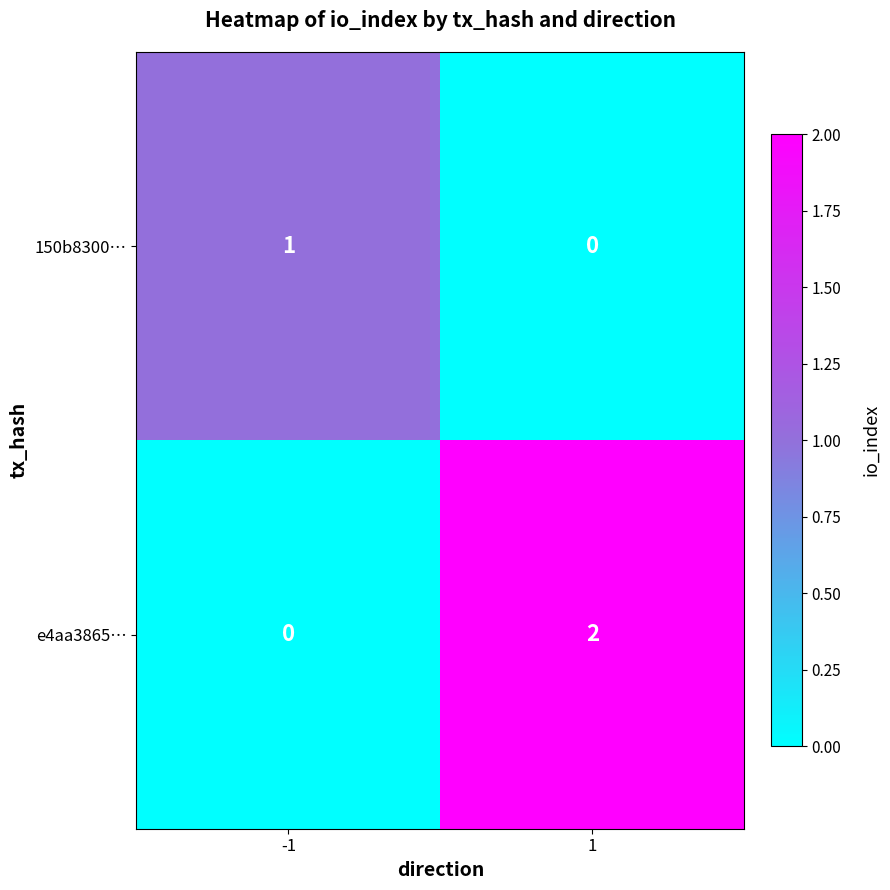

Which series has the widest spread of values?

e4aa3865…